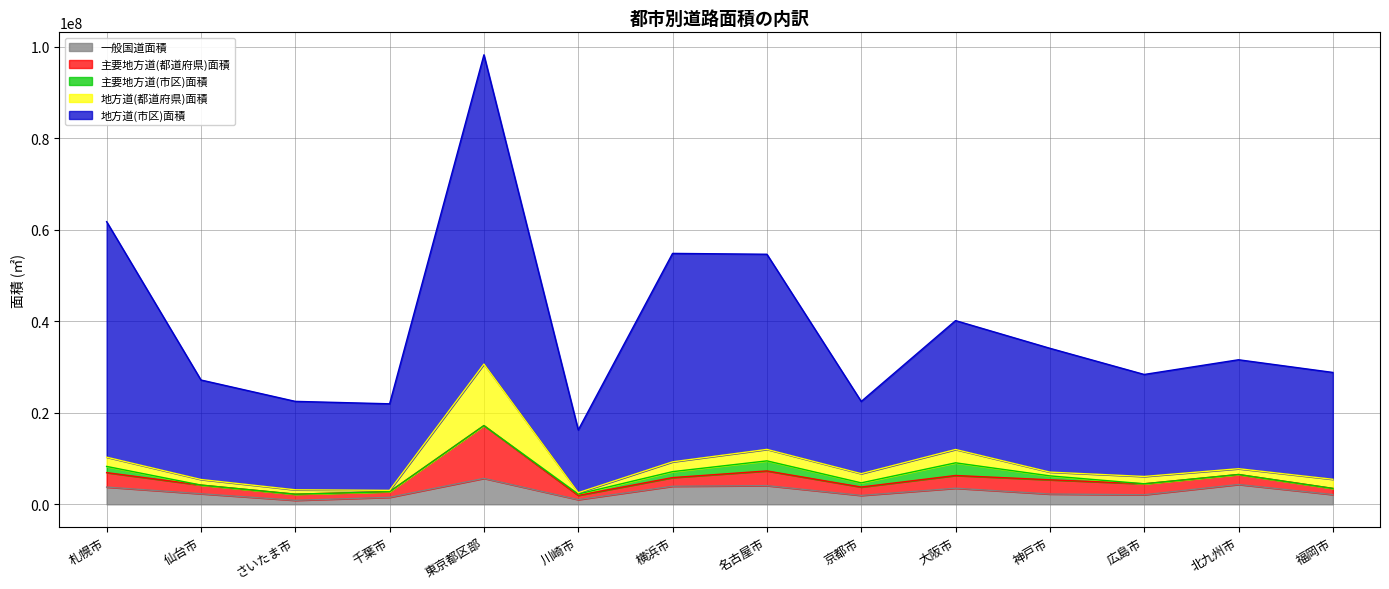

Between 大阪市 and 北九州市, which series saw the biggest shift?

地方道(市区)面積